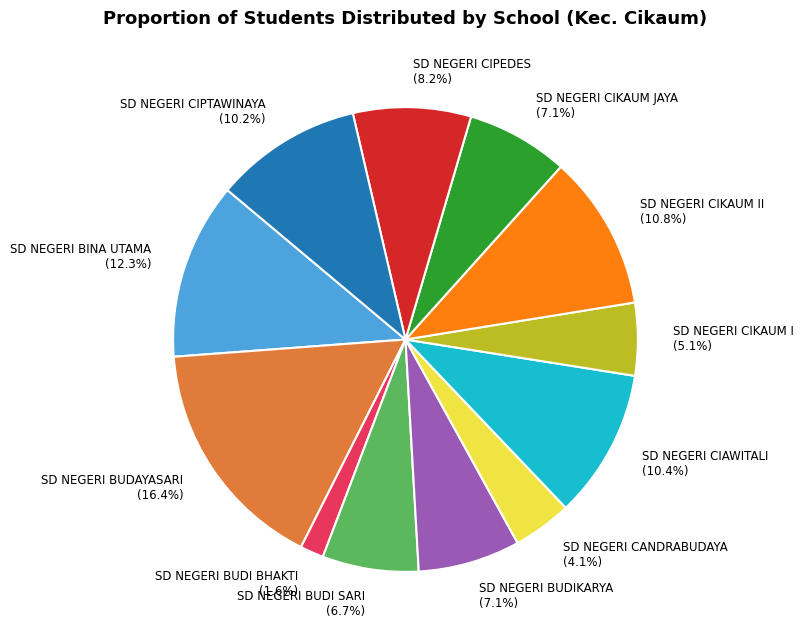

How many slices are in this pie chart?

12